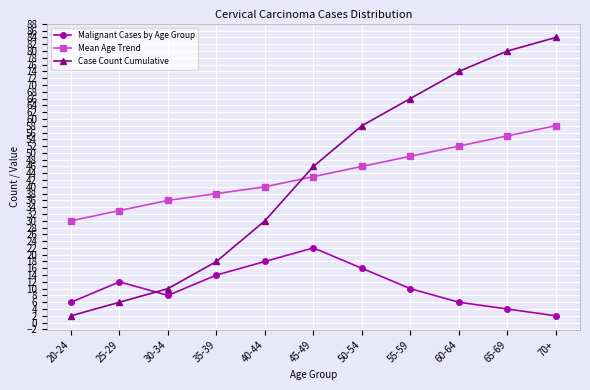

What is the difference between the maximum and minimum values in the Mean Age Trend series?

28